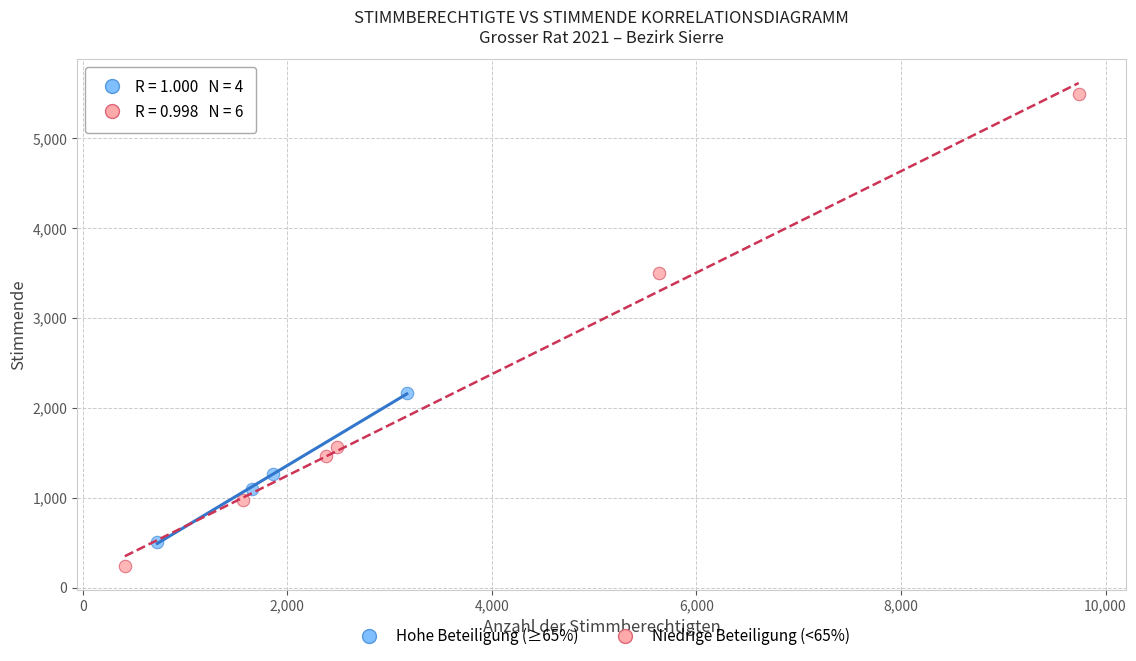

Which series reaches the maximum Y coordinate?

Niedrige Beteiligung (<65%)